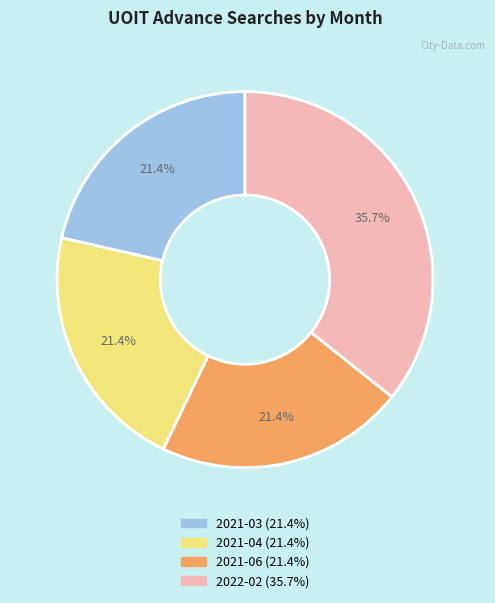

Approximately how many times larger is the value at 2022-02 compared to 2021-06?

1.7